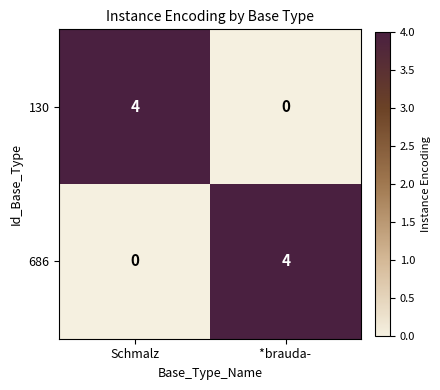

Rank the series at *brauda-  from lowest to highest value.

130, 686